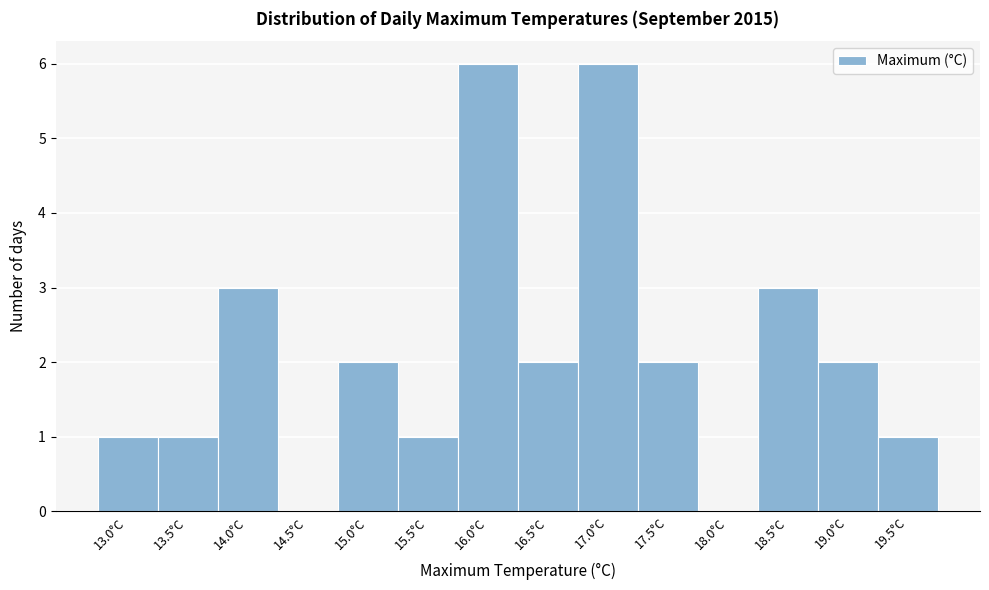

Reading left to right, transcribe all the data shown in this chart.

13.0°C=1	13.5°C=1	14.0°C=3	14.5°C=0	15.0°C=2	15.5°C=1	16.0°C=6	16.5°C=2	17.0°C=6	17.5°C=2	18.0°C=0	18.5°C=3	19.0°C=2	19.5°C=1